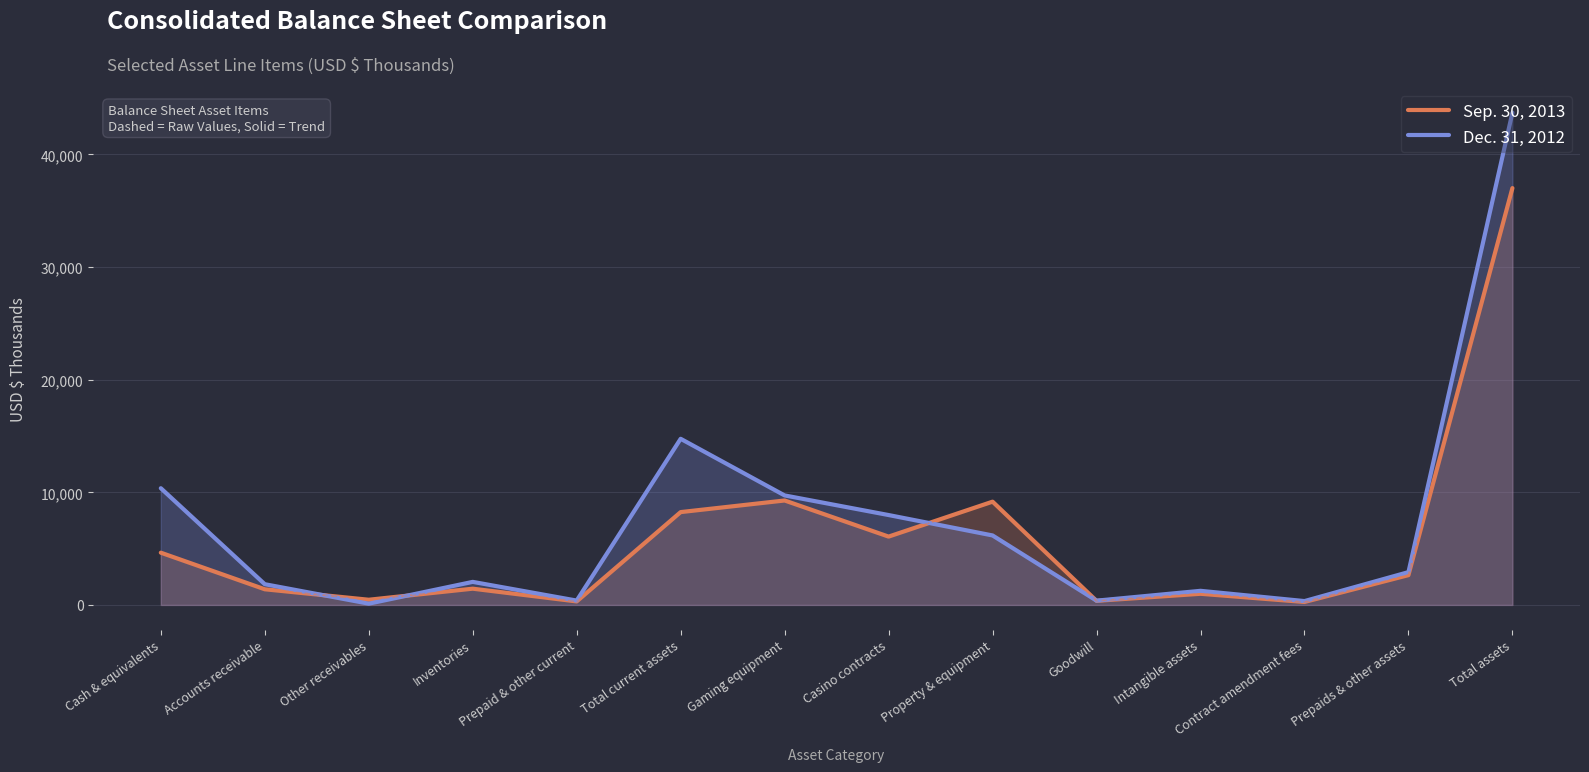

At which label does Sep. 30, 2013 first exceed 2646?

Cash & equivalents